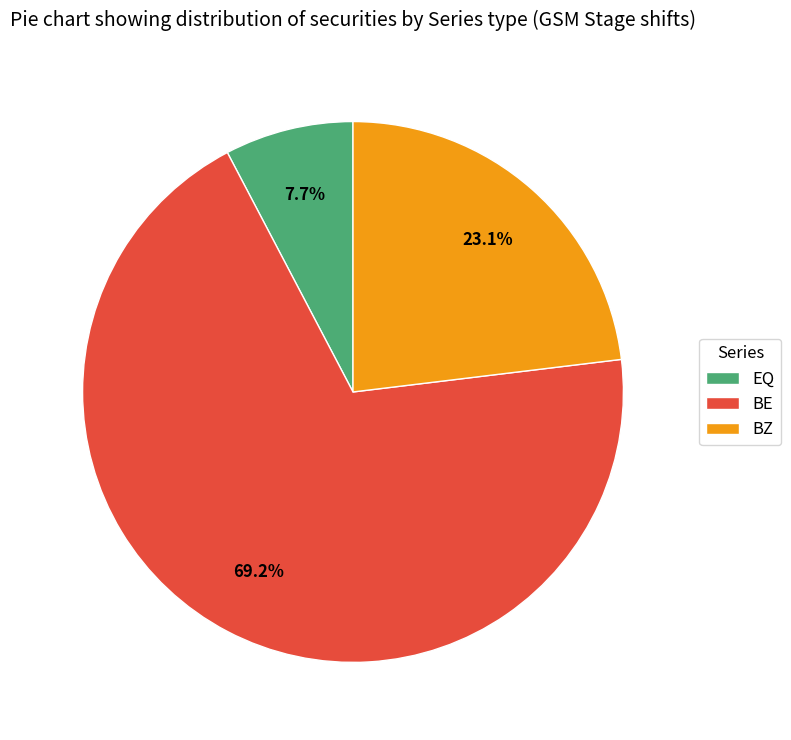

To the nearest percent, what is the average slice percentage?

33%